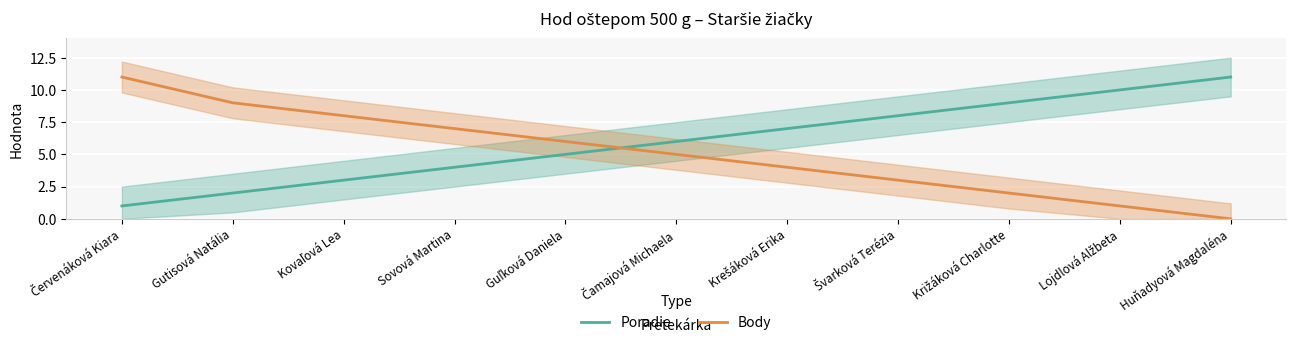

How many distinct data groups are displayed?

2